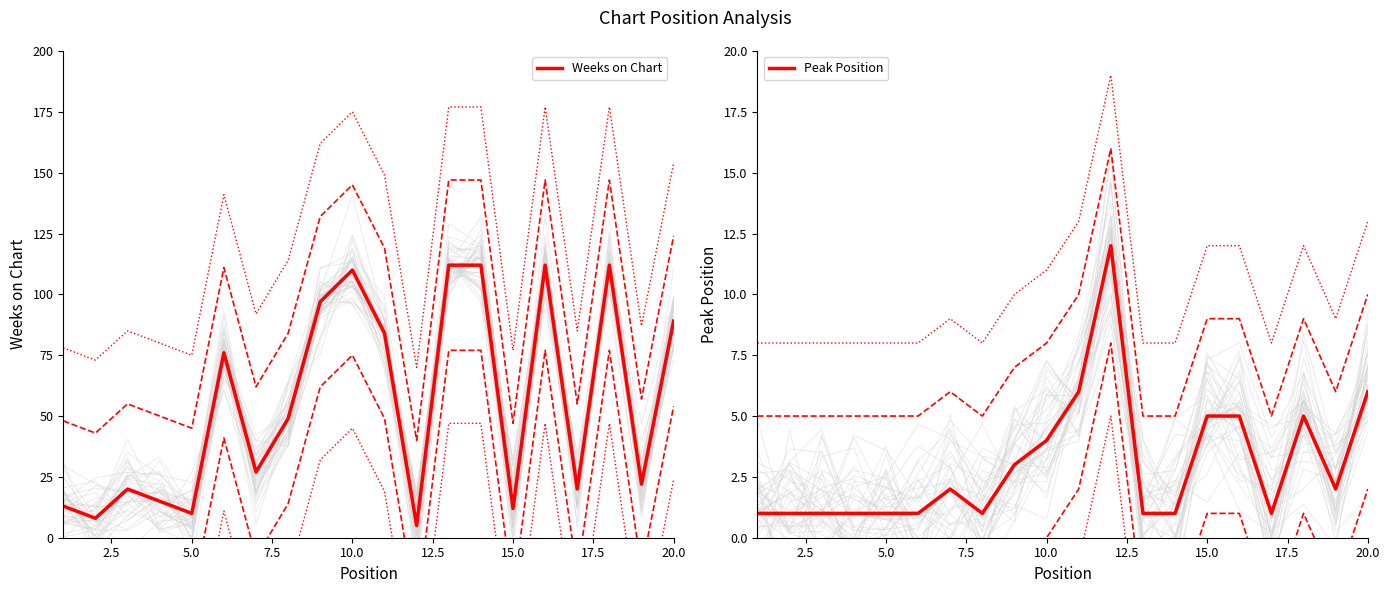

What is the minimum value for Weeks on Chart?

5